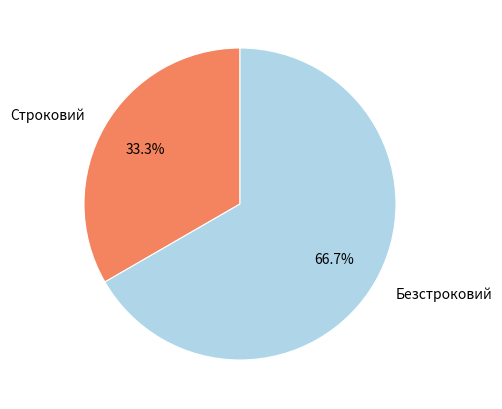

Which slice is the smallest?

Строковий